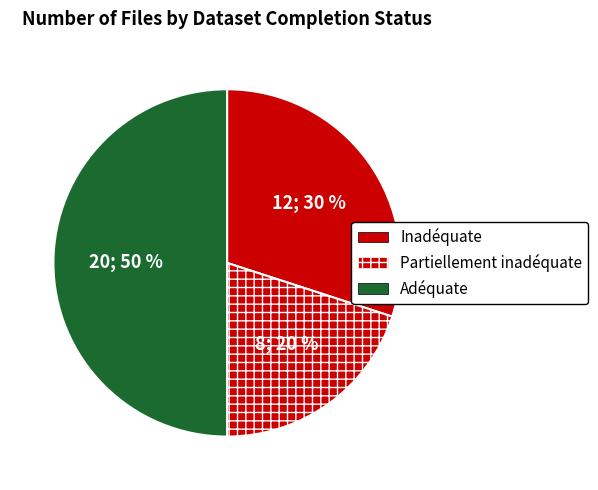

Is there a majority slice in this chart?

No